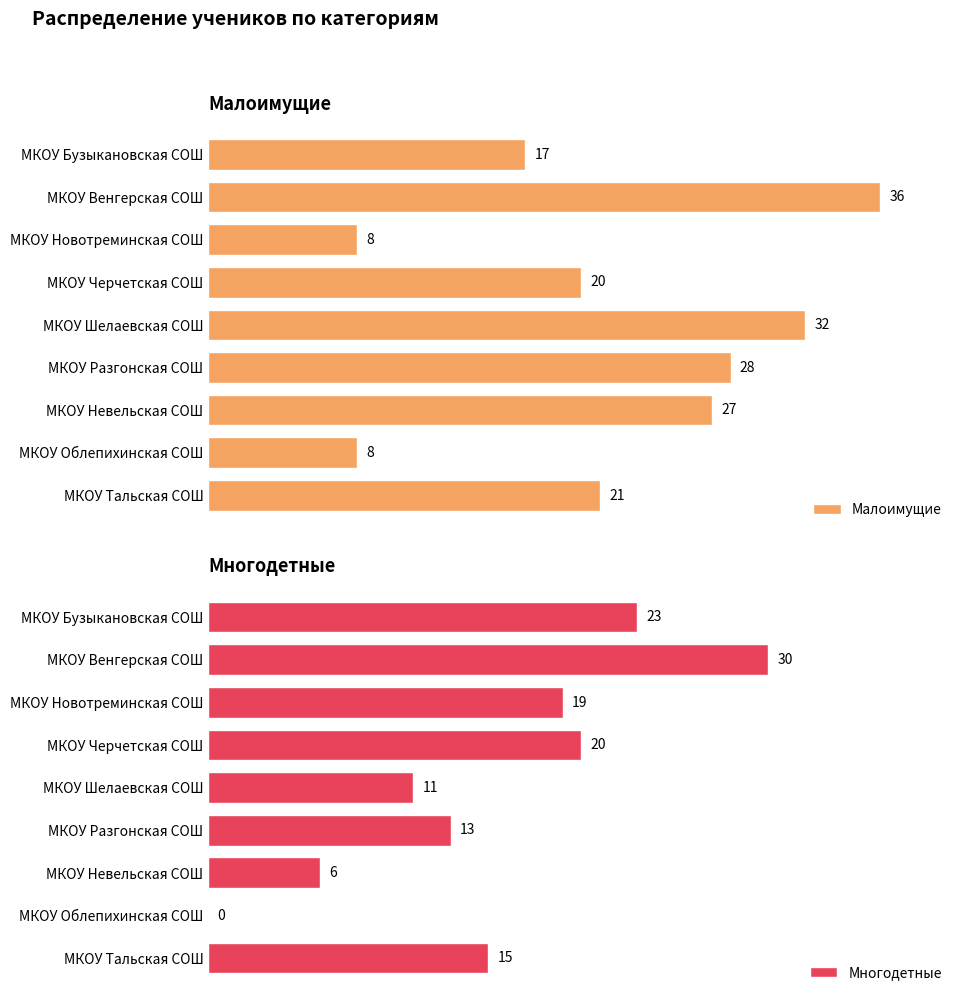

Which series has the largest total across all categories?

Малоимущие